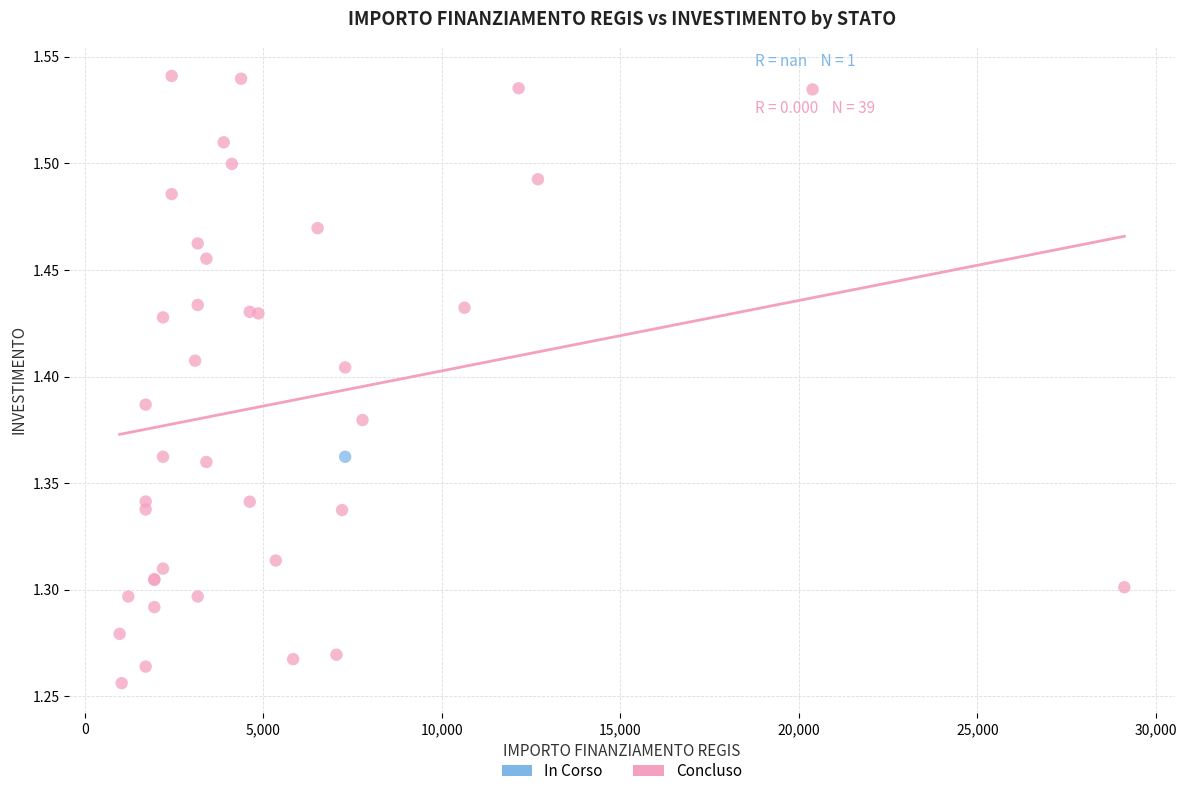

What are all the series names shown in the legend?

In Corso, Concluso